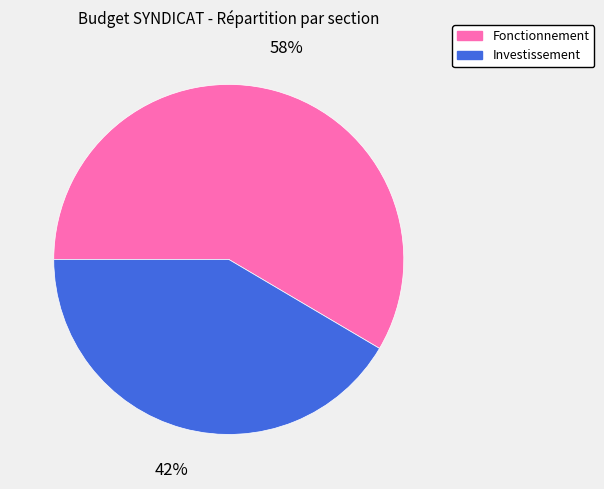

Does any single category account for the majority?

Yes